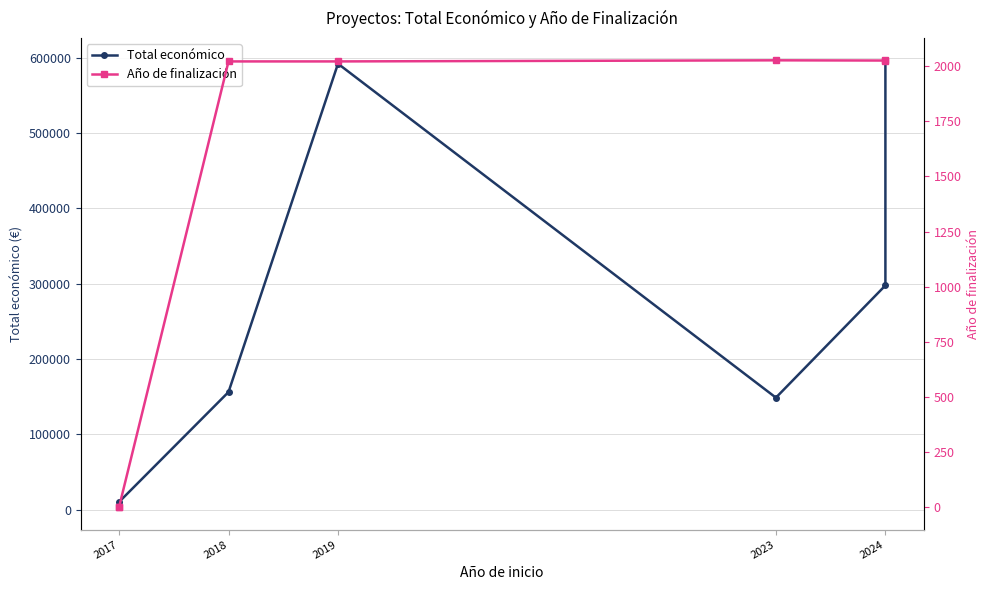

Does the chart display data point markers on the line(s)?

Yes